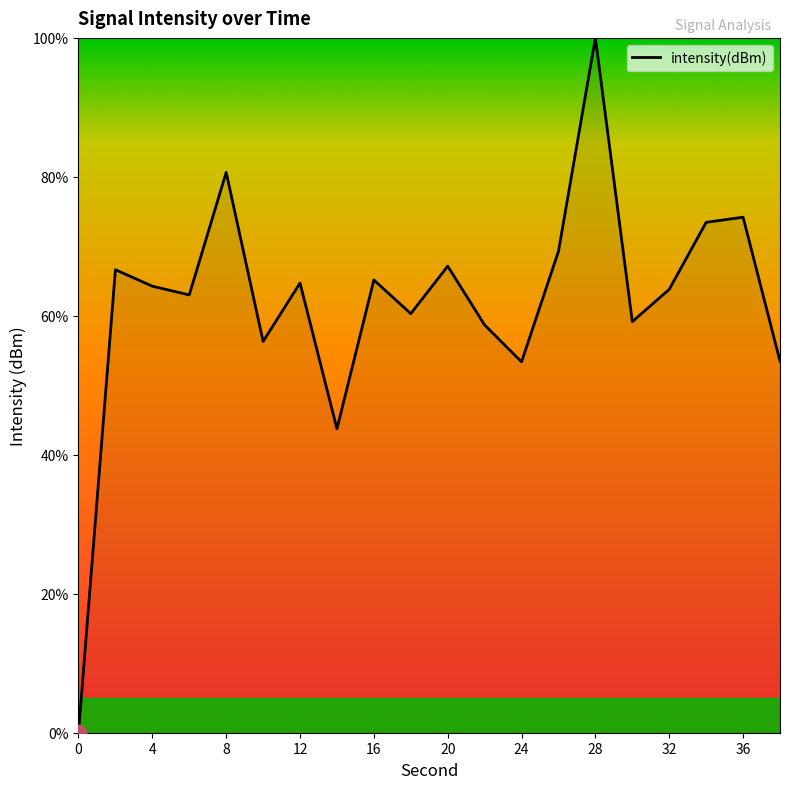

What is the greatest value displayed?

100.0